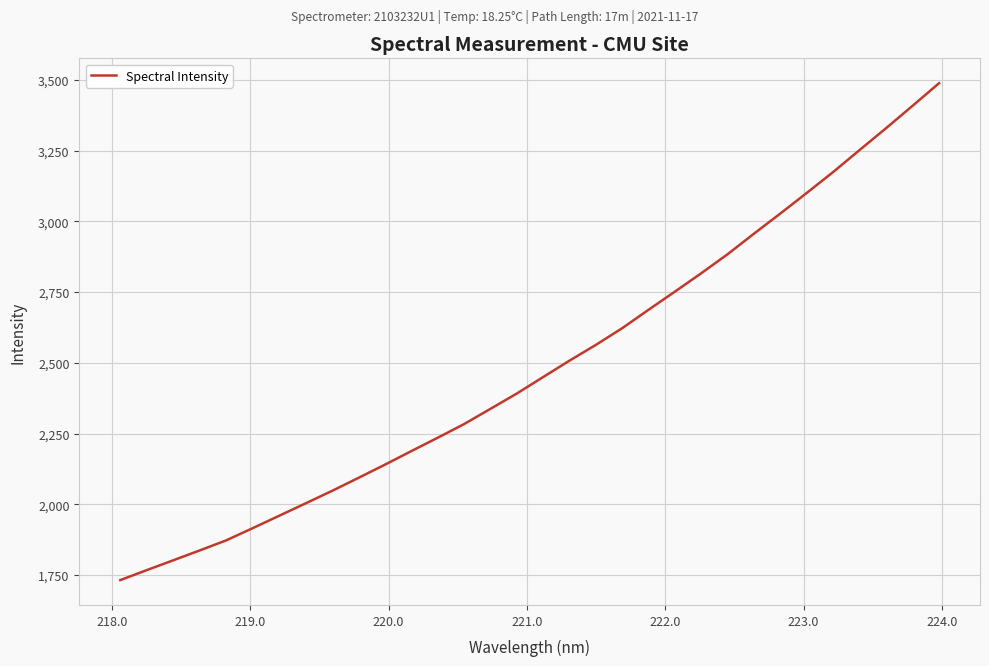

What is the smallest value displayed?

1732.3